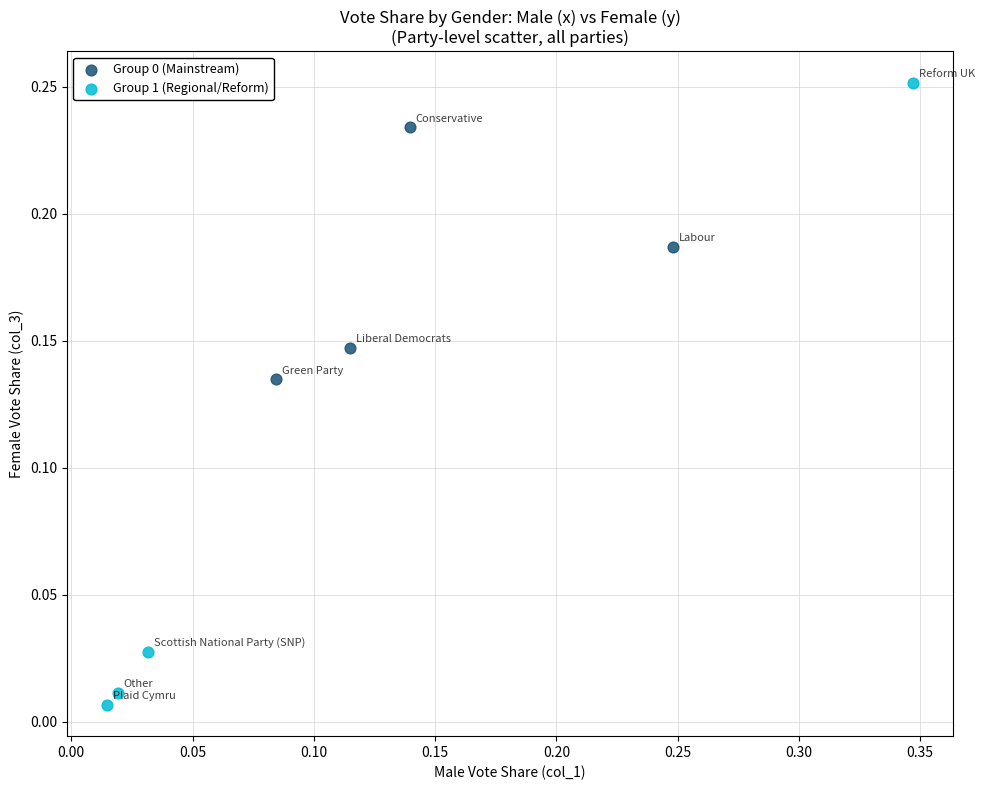

Which series has the widest spread of Y values?

Group 1 (Regional/Reform)